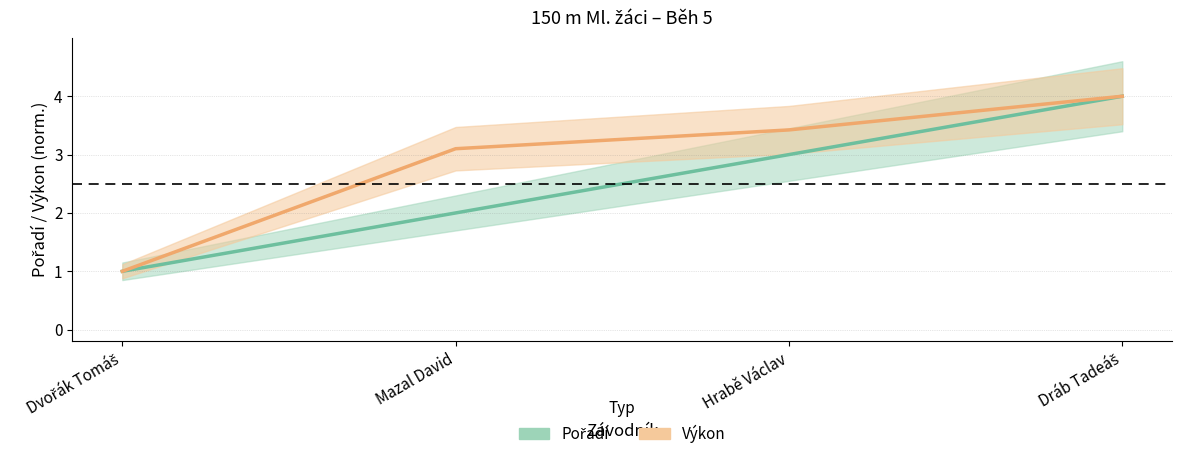

The value of Pořadí at Dráb Tadeáš is 4.0. True or false?

True